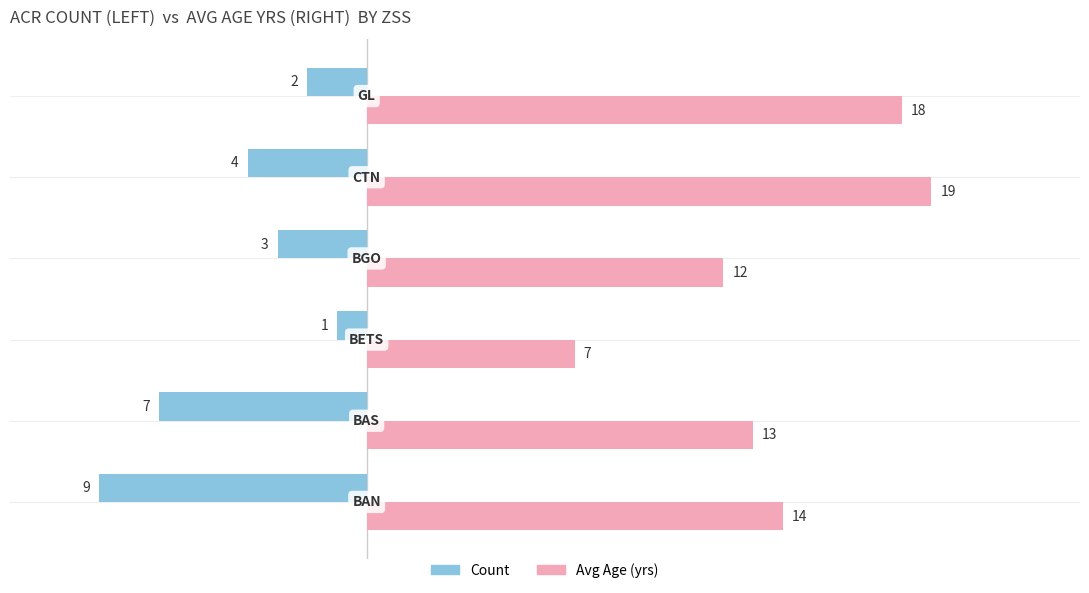

How many categories are shown in the chart?

6